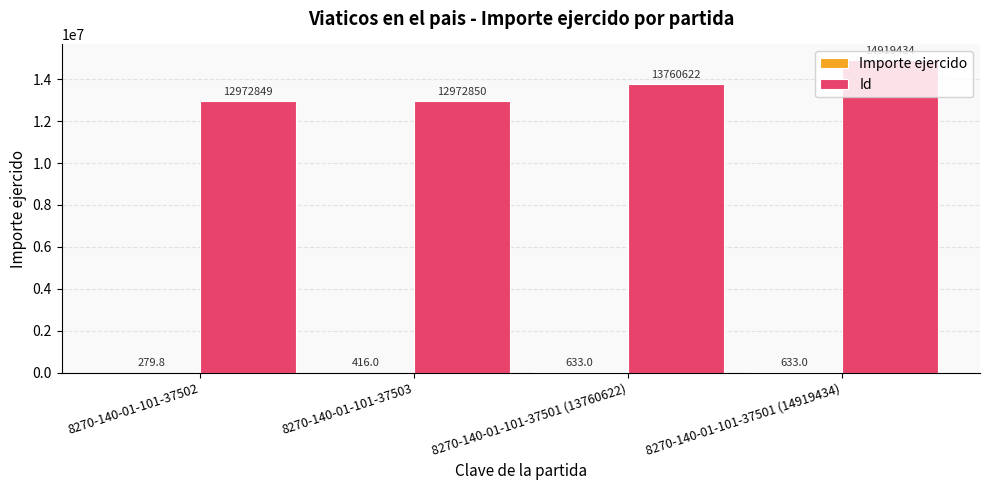

Is it true that Id equals 13760622.0 at 8270-140-01-101-37501 (13760622)?

True